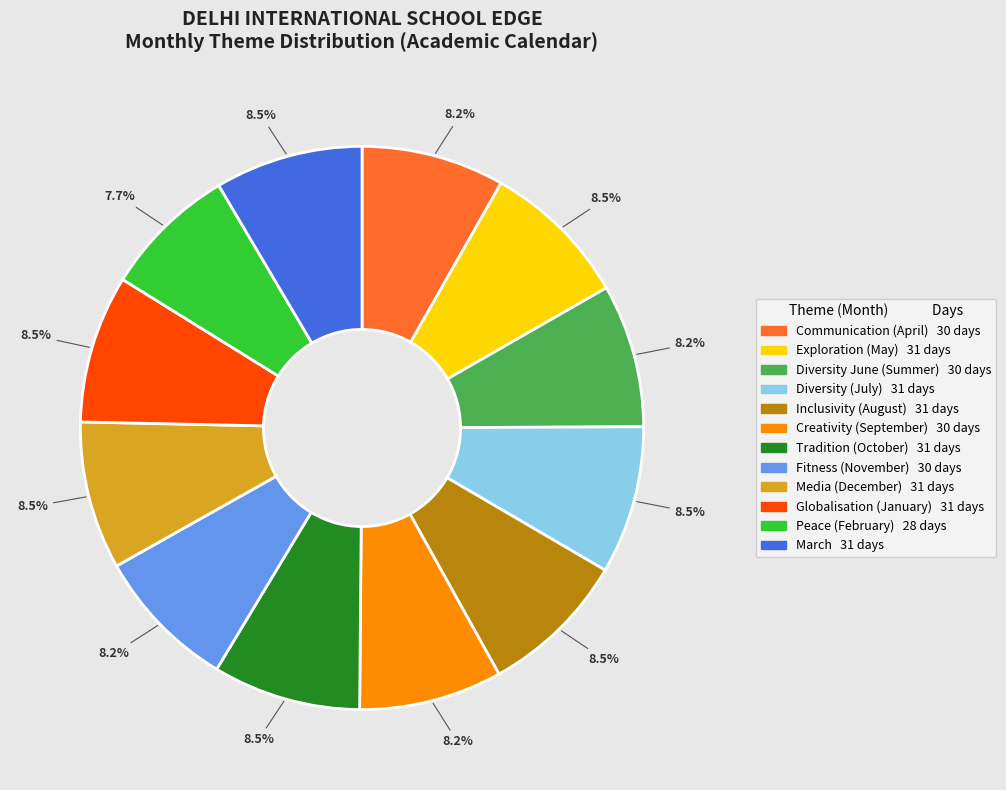

Which slice is the smallest?

Peace (February)